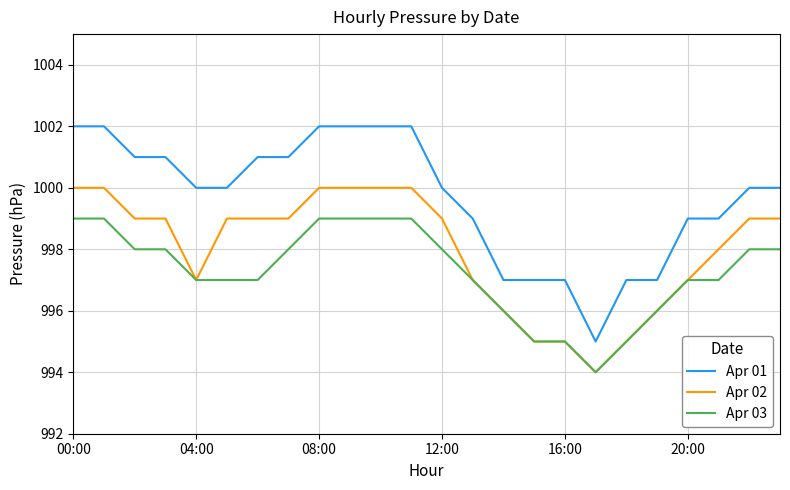

List the series in order of their peak value, lowest first.

Apr 03, Apr 02, Apr 01